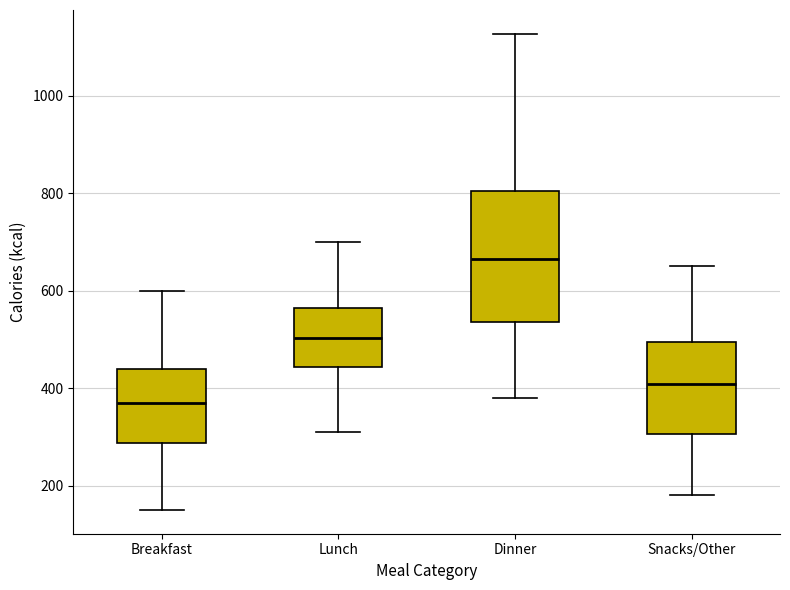

Comparing the boxes themselves (not the whiskers), which one is the tallest?

Dinner